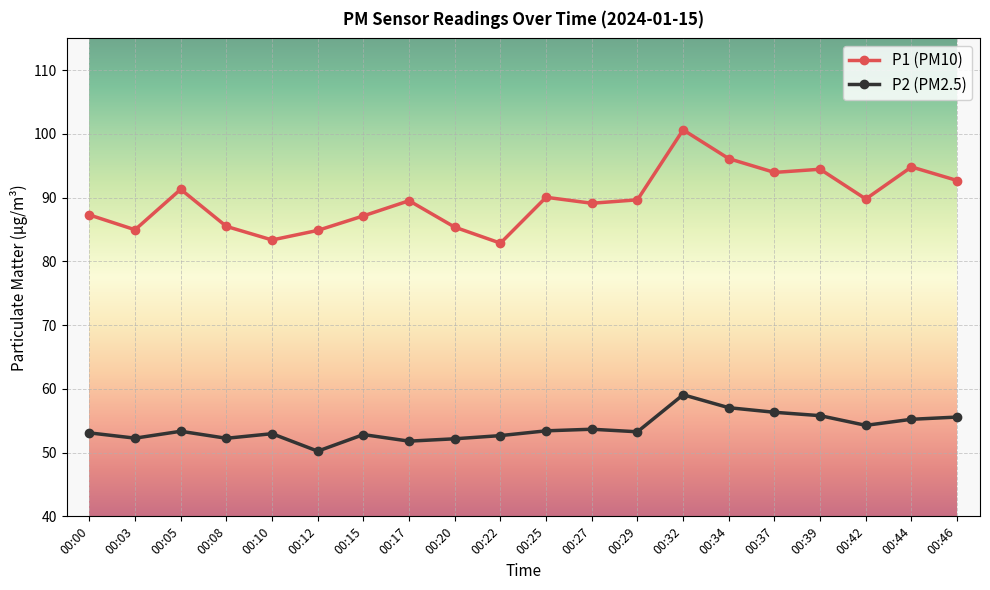

How many data points does each series have?

20